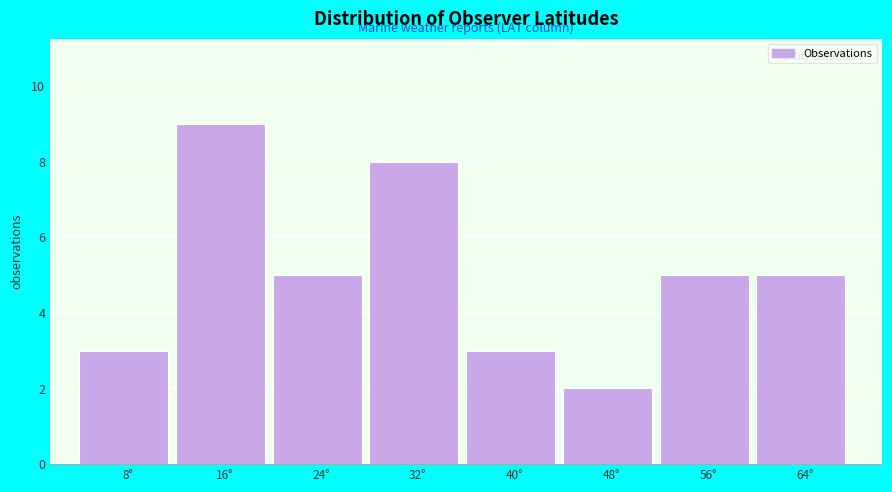

Over which range of the x-axis is the bar tallest?

12 to 20